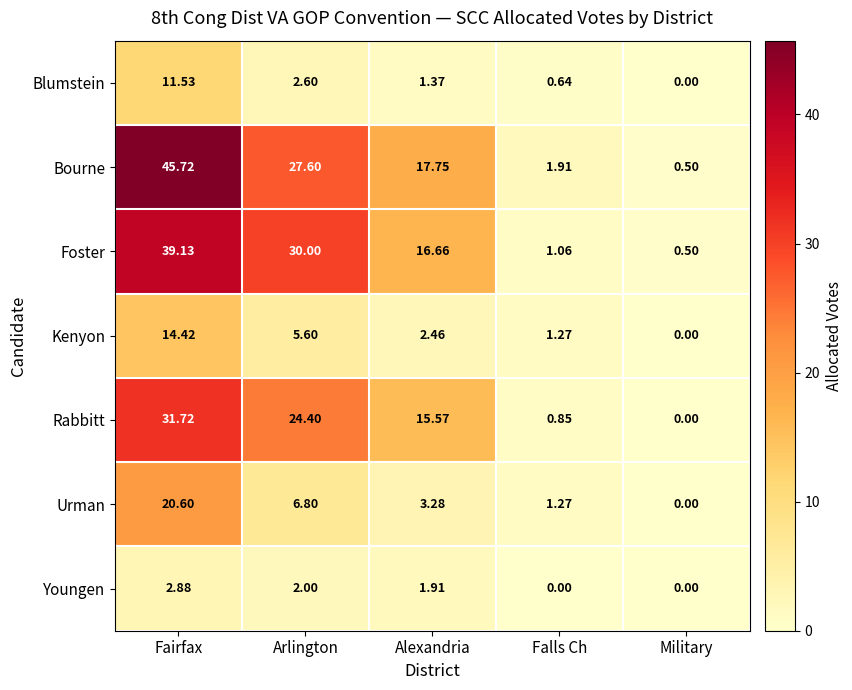

At which label does Youngen first exceed 1?

Fairfax